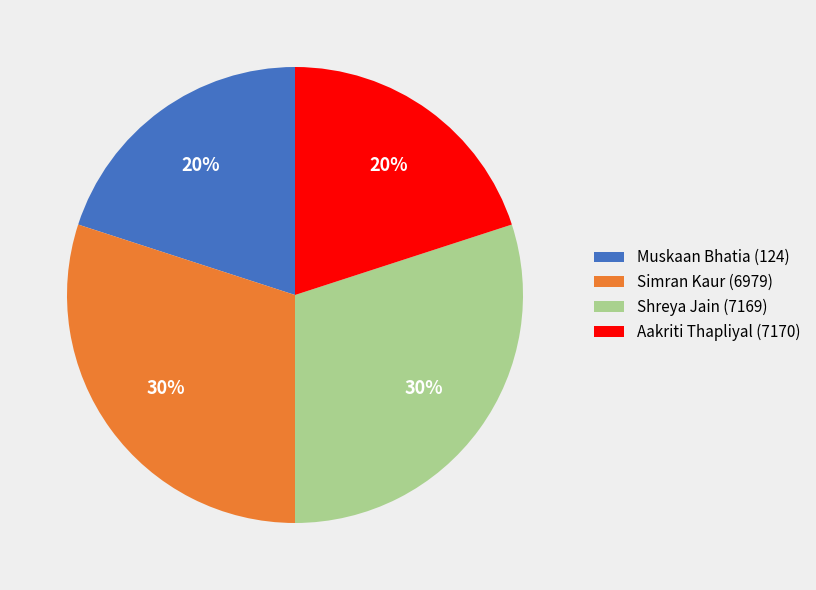

Is Muskaan Bhatia (124) the majority of the pie?

No